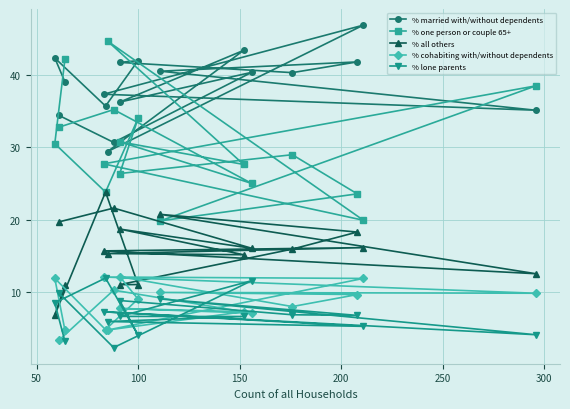

True or false: % lone parents and % married with/without dependents cross at least once.

False